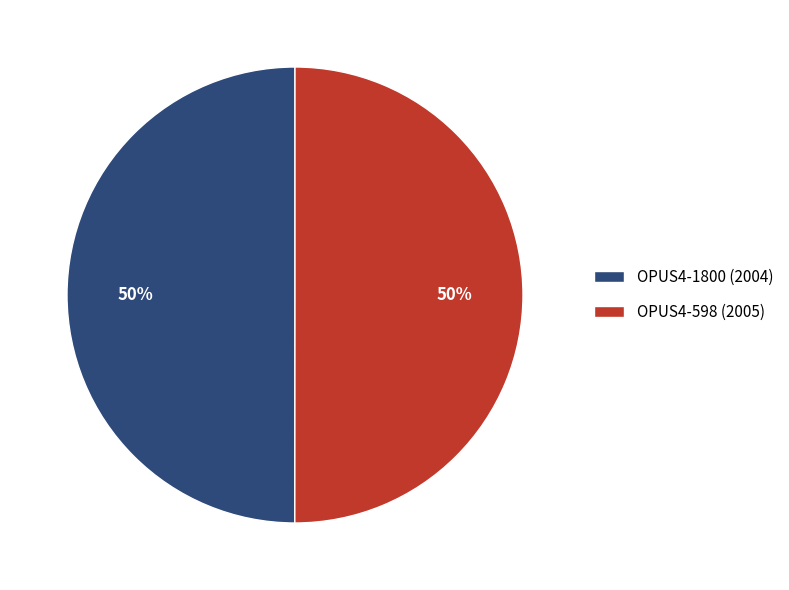

What is the ratio of the value at OPUS4-1800 (2004) to the value at OPUS4-598 (2005)?

1.0